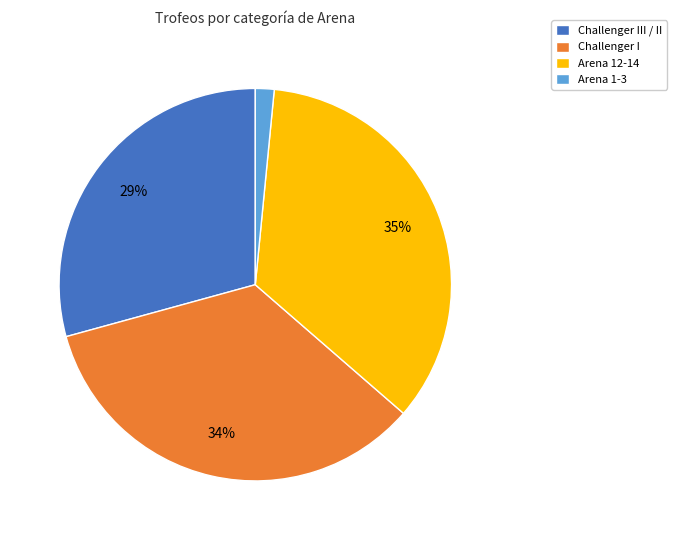

To the nearest percent, what is the difference between the largest and smallest slice percentages?

33%